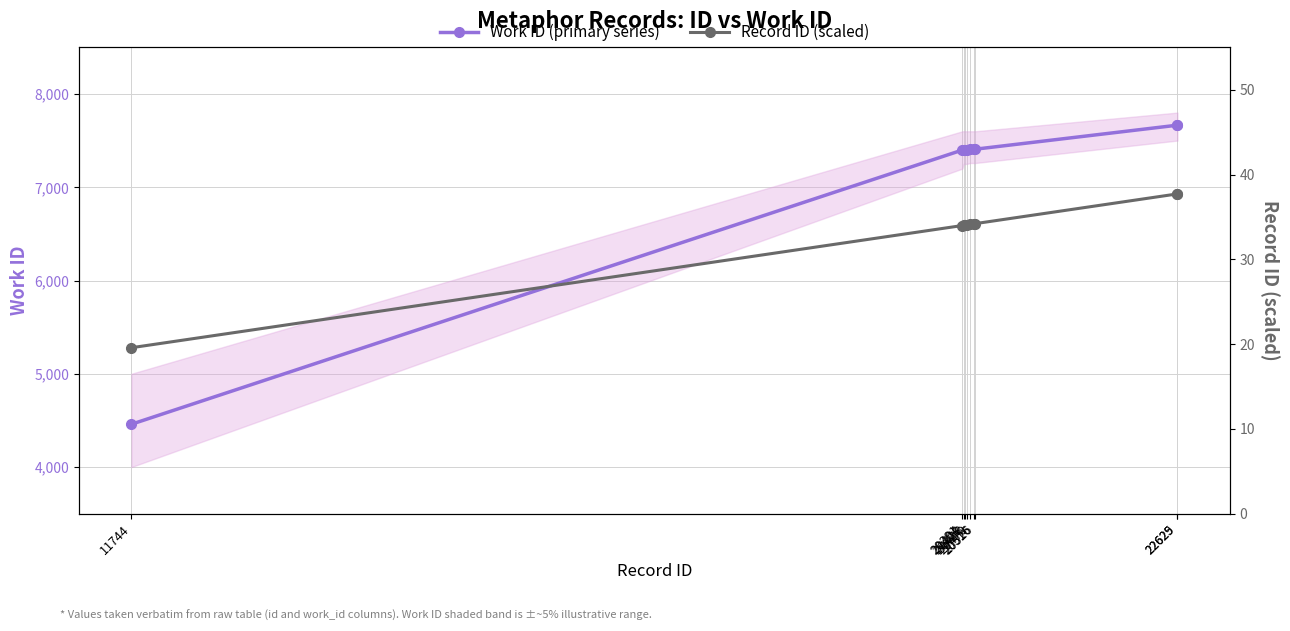

List the series in order of their overall mean, lowest first.

Record ID (scaled), Work ID (primary series)